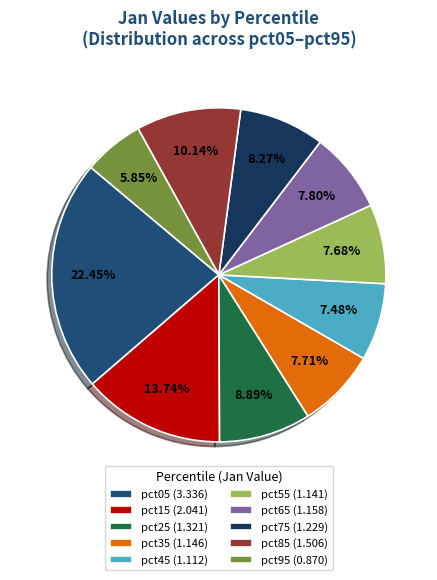

Is the sum of pct75 and pct65 greater than half?

No